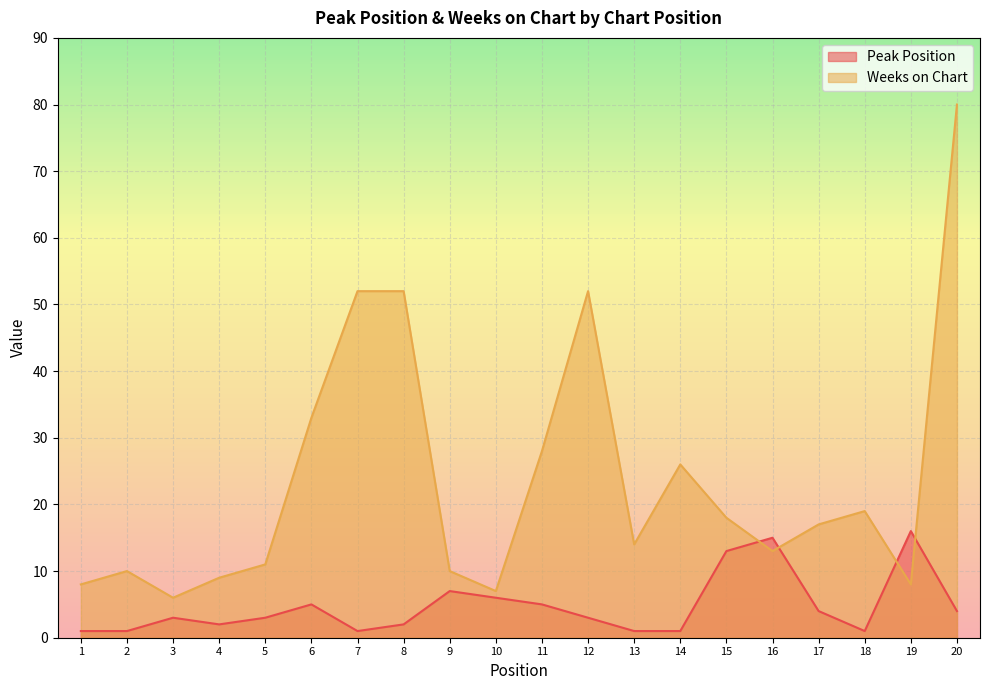

Between 3 and 8, which series saw the biggest shift?

Weeks on Chart